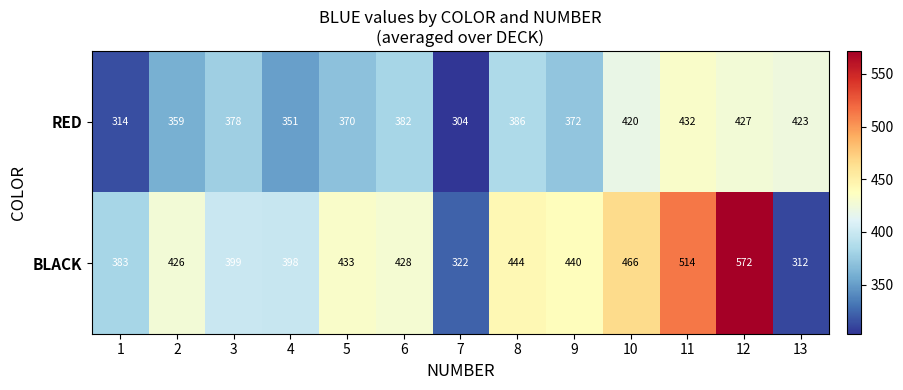

What is the average value of the BLACK series?

426